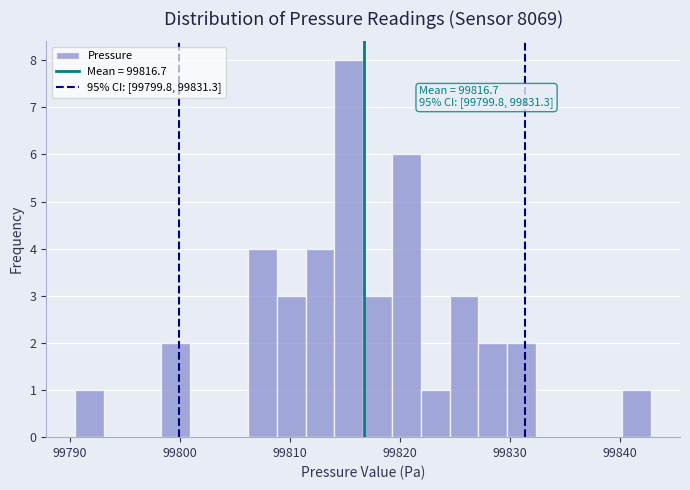

Read against the x-axis, roughly where is the centre of the tallest bar?

99815